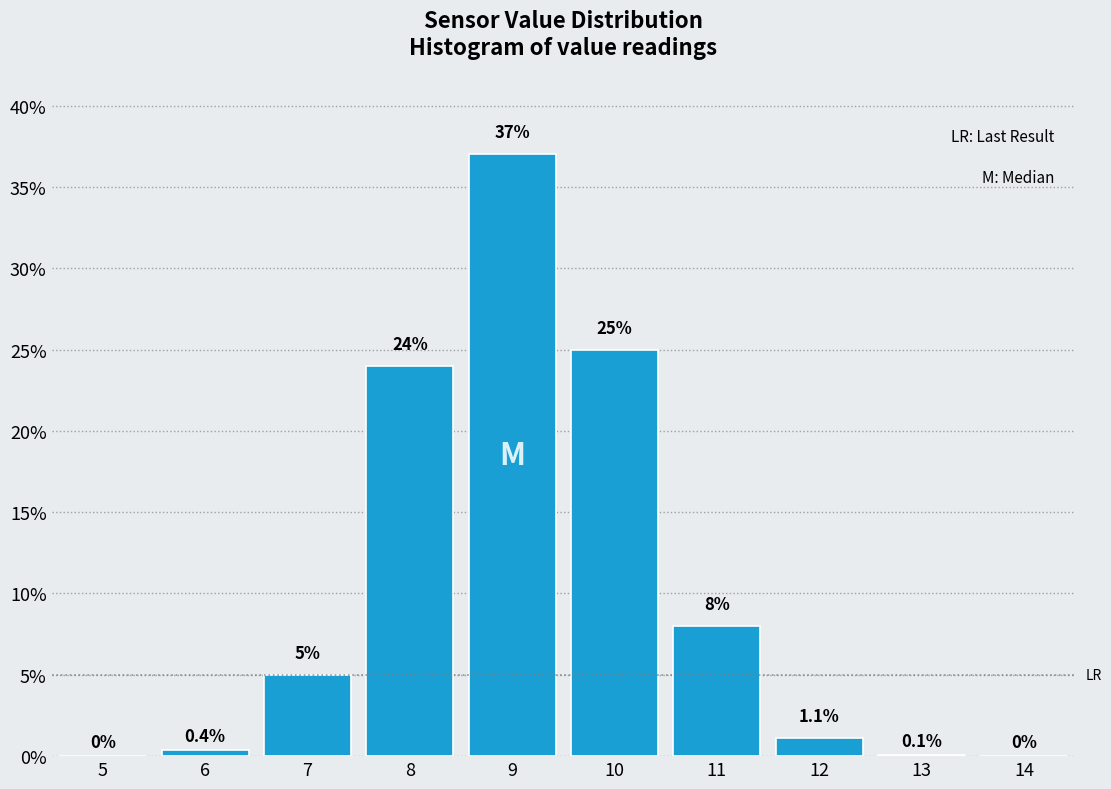

Reading right to left, list all the values displayed in this chart.

14=0.0	13=0.1	12=1.1	11=8.0	10=25.0	9=37.0	8=24.0	7=5.0	6=0.4	5=0.0